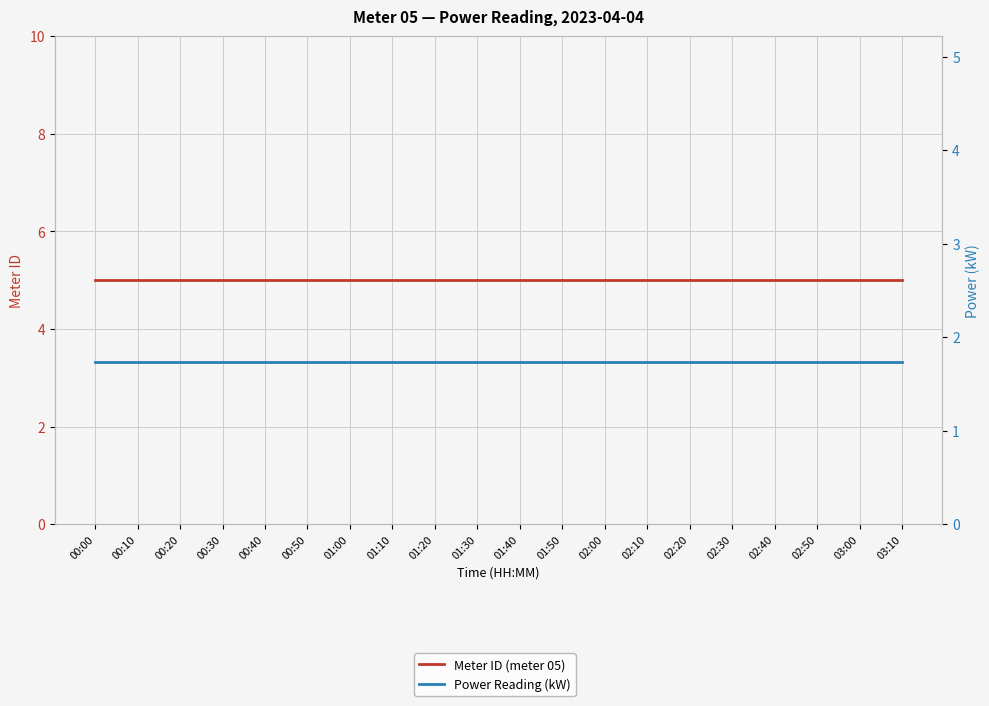

Is this an area chart (filled region under the line)?

No